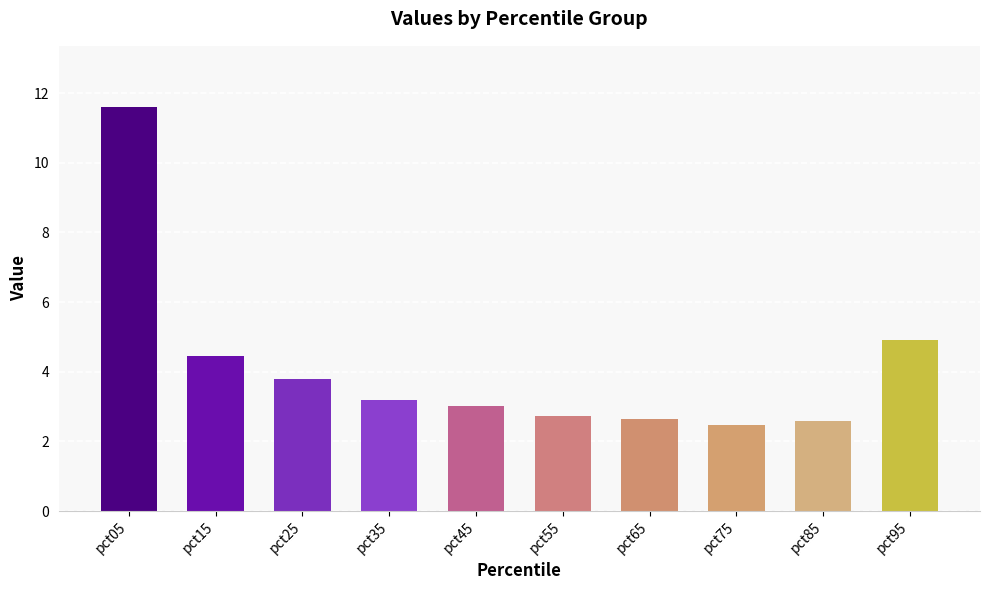

How many distinct data groups are displayed?

1